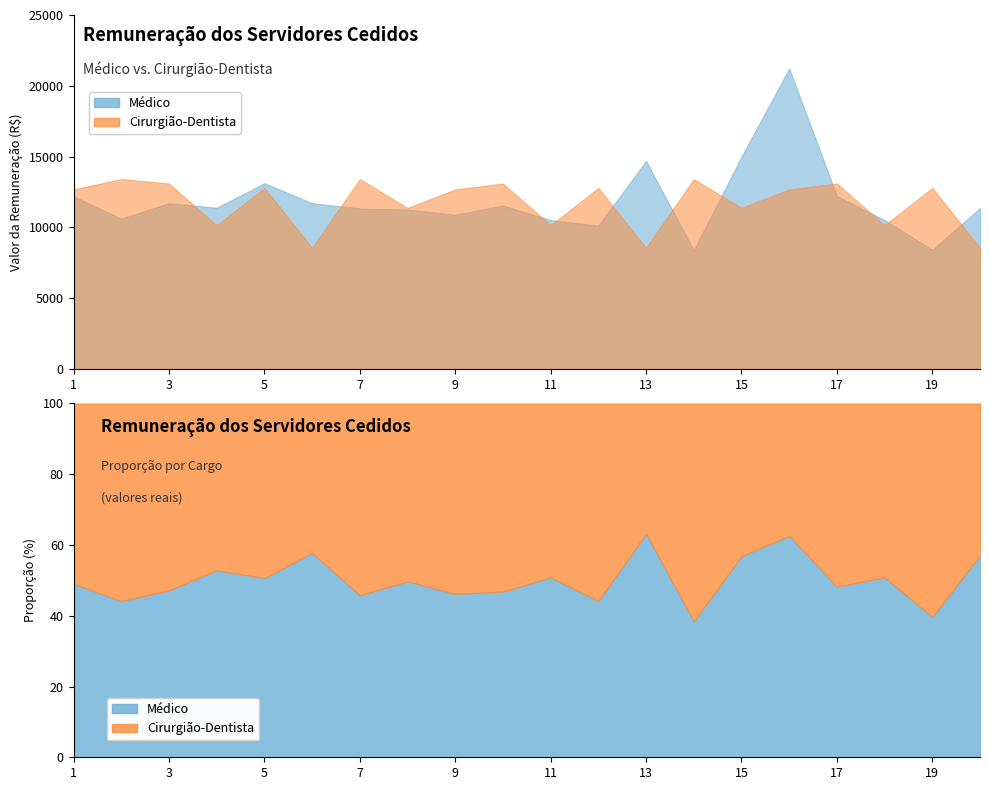

What is the maximum value shown in the chart?

21224.4